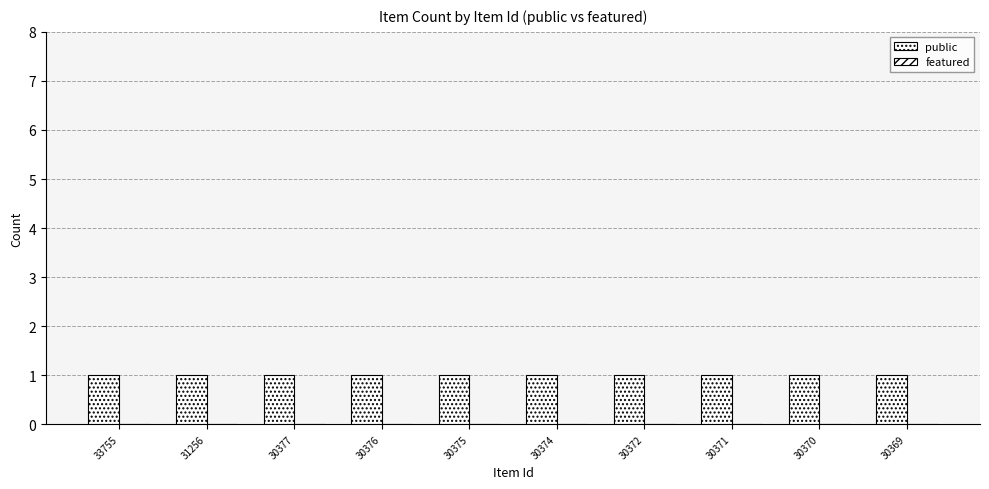

Reading right to left, extract all data points from this chart.

public: 1	1	1	1	1	1	1	1	1	1
featured: 0	0	0	0	0	0	0	0	0	0